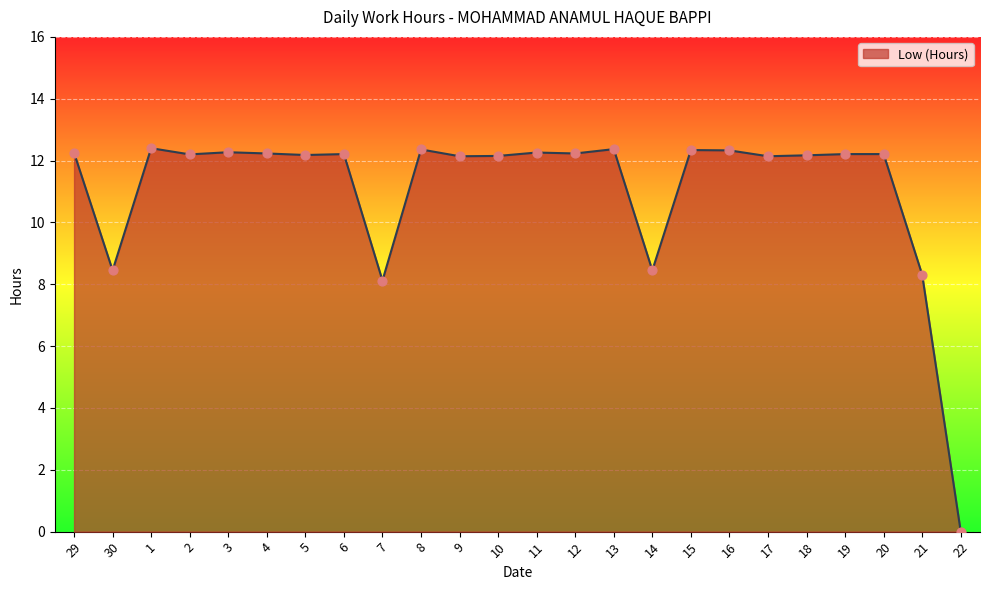

Approximately how many times larger is the value at 9 compared to 21?

1.5